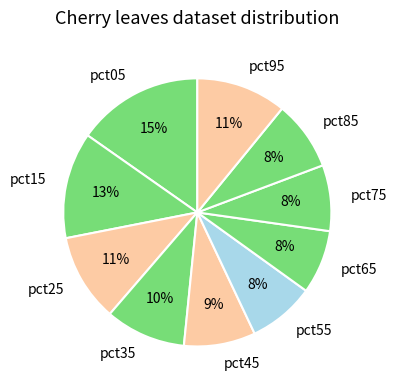

True or false: pct65 accounts for 8% of the total.

True